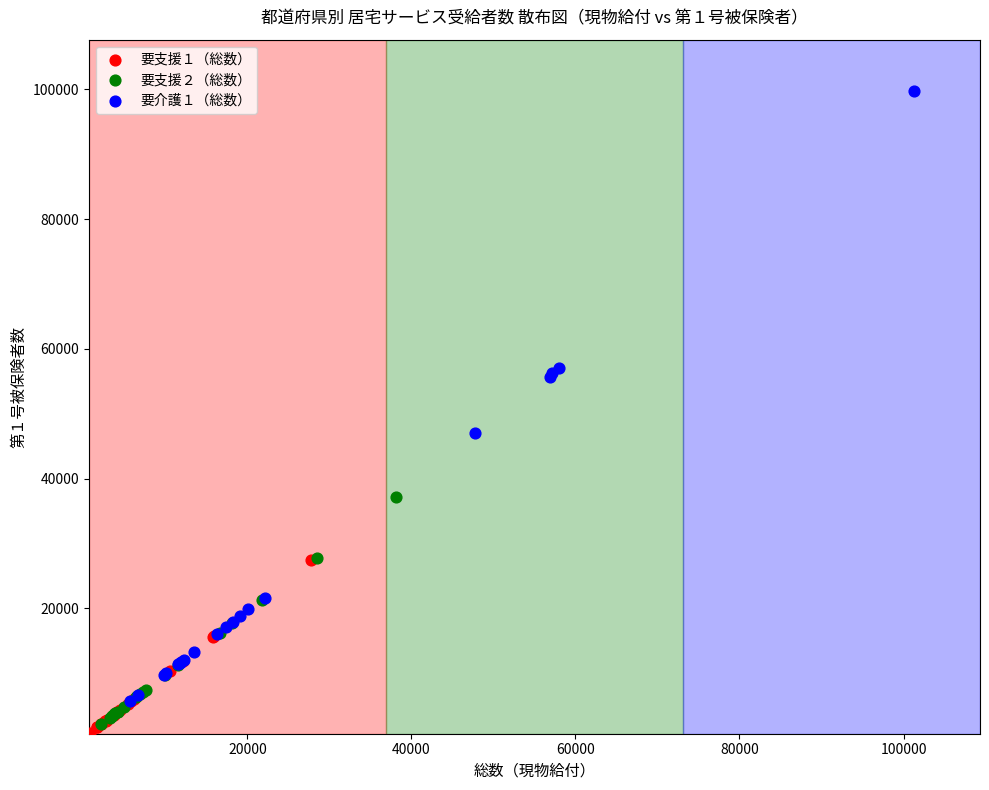

Which series has the largest Y range (max minus min)?

要介護１（総数）